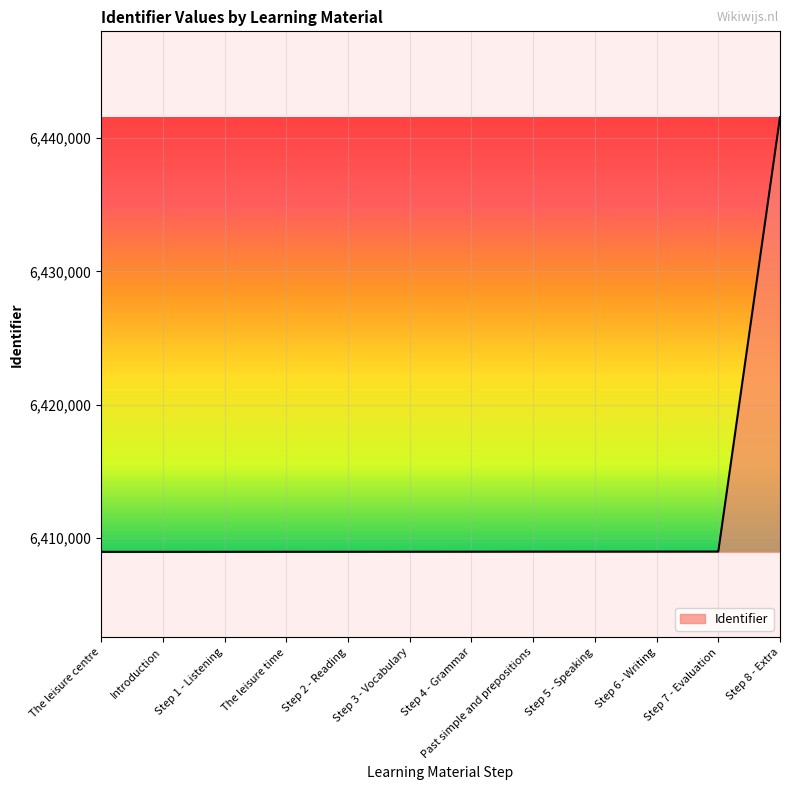

Which label corresponds to the largest value in the chart?

Step 8 - Extra